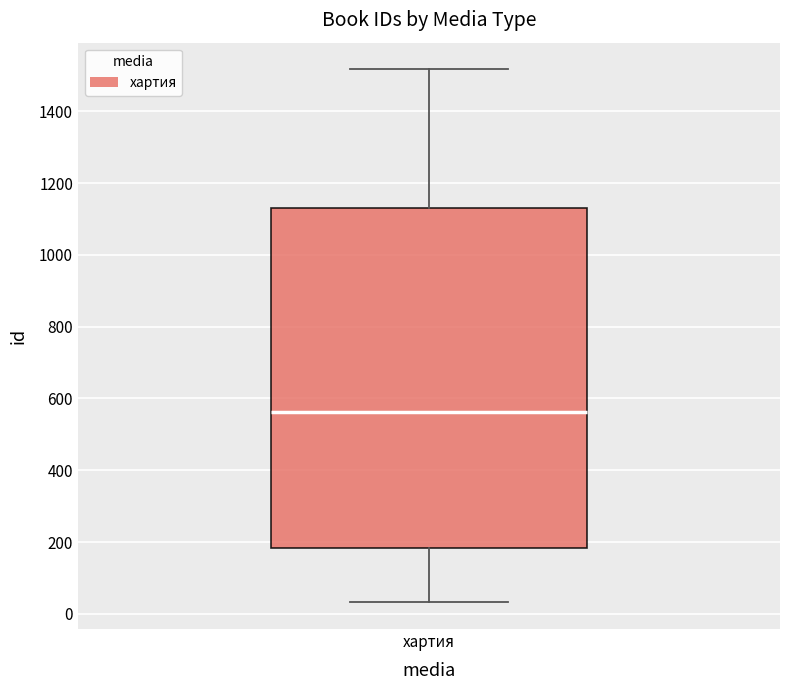

Read this box plot against the y-axis: the position of the median line, the range covered by the box, and the ends of both whiskers. The values are not printed on the chart, so give them approximately, as read against the axis.

median 560, box 180 to 1120, whiskers 40 to 1520